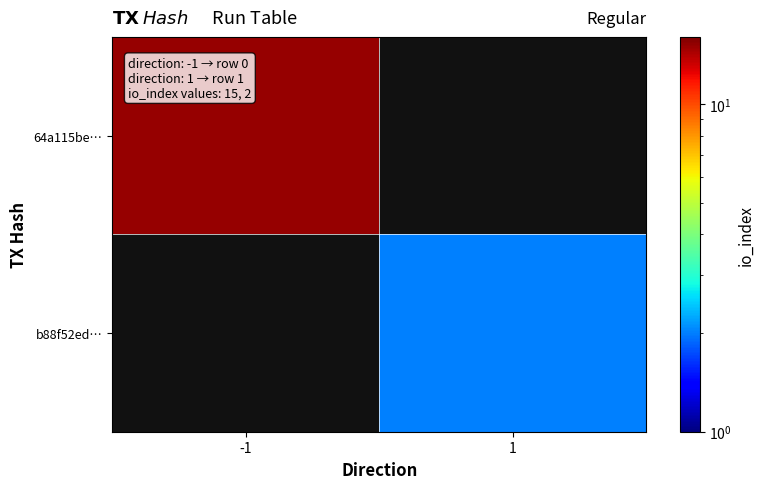

How many positive values does the b88f52ed… series have?

1